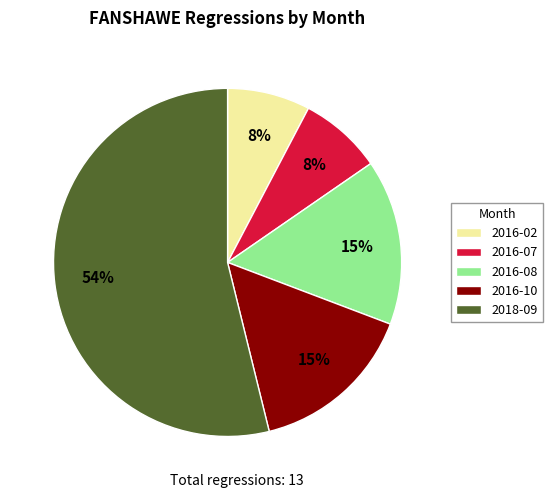

Which slice is the largest?

2018-09